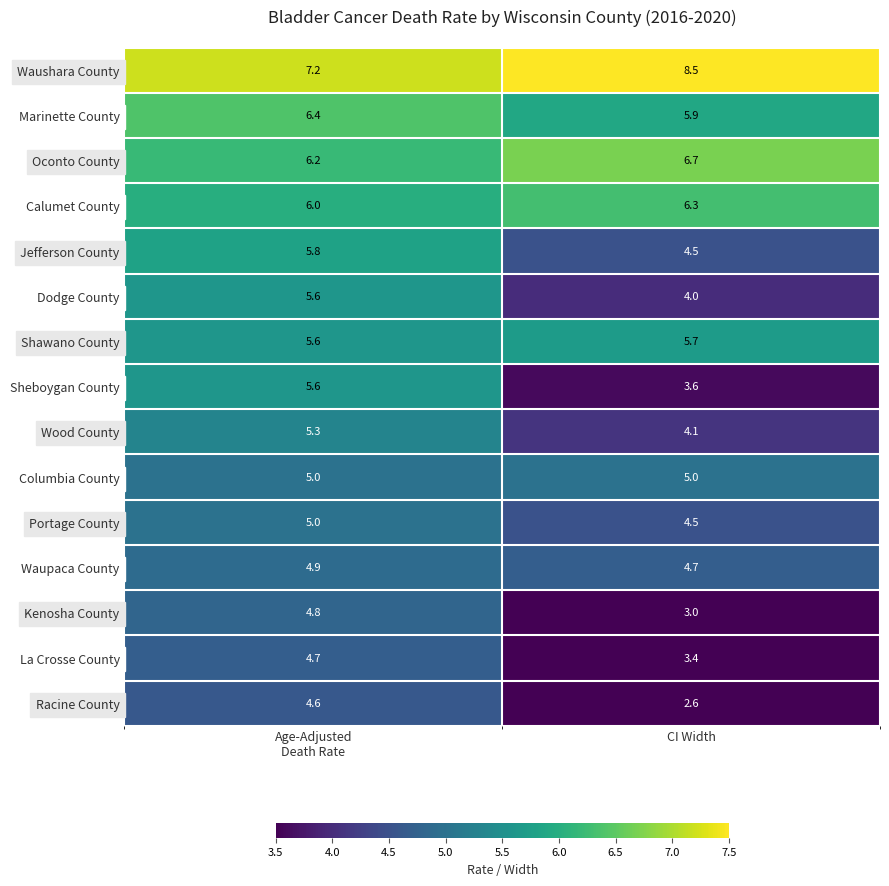

What is the minimum value shown in the chart?

2.6